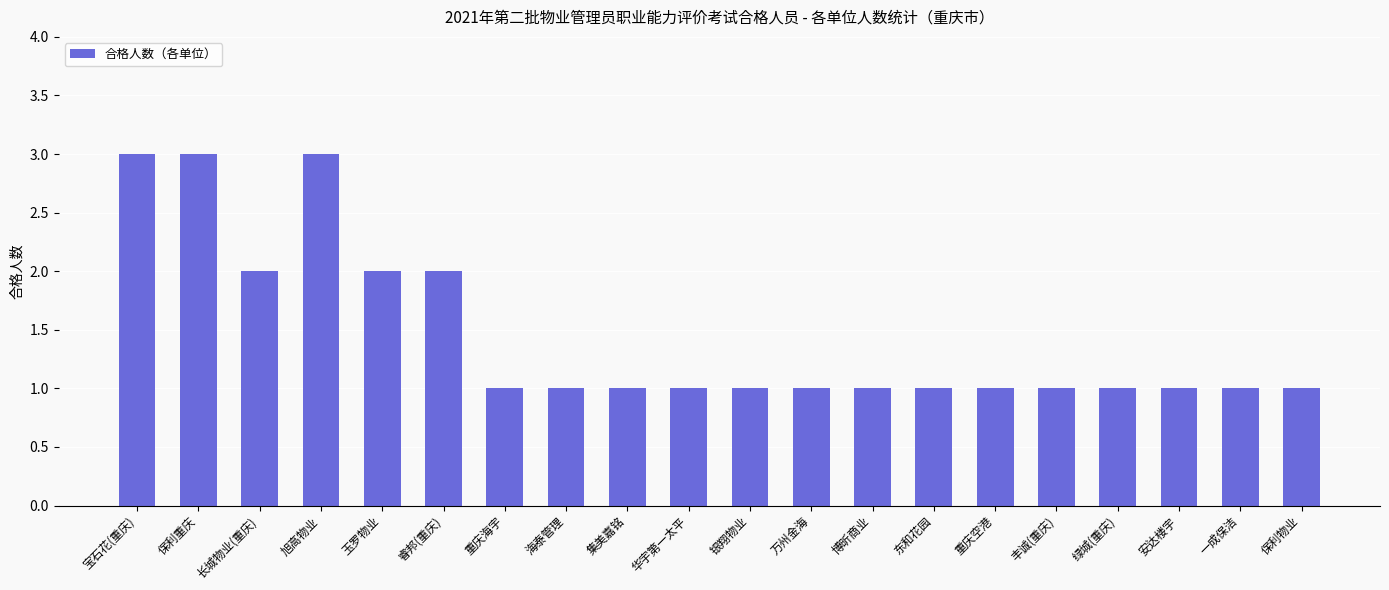

What value does the data have at 宝石花(重庆)?

3